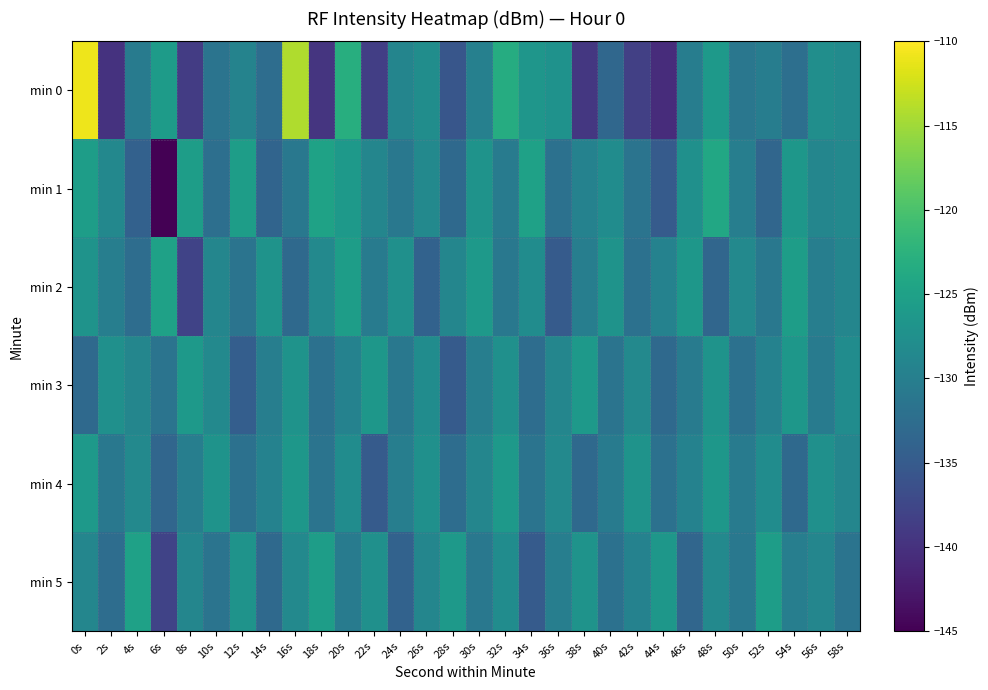

Reading right to left, extract all data points from this chart.

min 0: 58s=-128.1	56s=-127.8	54s=-132.2	52s=-130.1	50s=-131.1	48s=-126.2	46s=-130.2	44s=-140.6	42s=-138.4	40s=-133.2	38s=-139.3	36s=-127.2	34s=-126.6	32s=-123.3	30s=-129.7	28s=-135.6	26s=-127.8	24s=-129.0	22s=-138.5	20s=-123.1	18s=-139.6	16s=-114.2	14s=-132.5	12s=-129.4	10s=-131.5	8s=-138.7	6s=-125.7	4s=-130.4	2s=-139.8	0s=-110.9
min 1: 58s=-128.5	56s=-129.0	54s=-126.5	52s=-133.5	50s=-130.0	48s=-124.0	46s=-127.5	44s=-135.0	42s=-131.5	40s=-128.0	38s=-129.5	36s=-132.0	34s=-125.0	32s=-130.5	30s=-127.0	28s=-133.0	26s=-128.5	24s=-131.0	22s=-129.0	20s=-126.0	18s=-124.9	16s=-131.0	14s=-133.8	12s=-125.5	10s=-132.3	8s=-125.5	6s=-144.9	4s=-134.1	2s=-128.6	0s=-125.5
min 2: 58s=-129.0	56s=-130.0	54s=-125.5	52s=-131.0	50s=-128.5	48s=-133.5	46s=-126.5	44s=-129.5	42s=-132.0	40s=-127.0	38s=-130.0	36s=-135.0	34s=-128.0	32s=-131.0	30s=-126.0	28s=-129.0	26s=-134.0	24s=-127.5	22s=-130.5	20s=-125.5	18s=-128.5	16s=-133.0	14s=-127.0	12s=-131.5	10s=-129.0	8s=-138.0	6s=-125.0	4s=-132.5	2s=-130.0	0s=-127.0
min 3: 58s=-128.0	56s=-130.5	54s=-126.5	52s=-129.5	50s=-132.0	48s=-127.0	46s=-130.5	44s=-133.0	42s=-128.5	40s=-131.5	38s=-126.0	36s=-129.0	34s=-132.5	32s=-127.5	30s=-130.0	28s=-135.0	26s=-128.0	24s=-131.0	22s=-126.5	20s=-129.5	18s=-132.0	16s=-127.0	14s=-130.0	12s=-134.5	10s=-128.5	8s=-126.0	6s=-131.5	4s=-129.0	2s=-127.5	0s=-133.0
min 4: 58s=-129.0	56s=-127.5	54s=-133.0	52s=-128.0	50s=-130.5	48s=-126.5	46s=-129.5	44s=-132.0	42s=-127.0	40s=-130.5	38s=-133.0	36s=-128.5	34s=-131.5	32s=-126.0	30s=-129.0	28s=-132.5	26s=-127.5	24s=-130.0	22s=-135.0	20s=-128.0	18s=-131.5	16s=-126.5	14s=-129.5	12s=-132.0	10s=-127.0	8s=-130.0	6s=-133.5	4s=-128.5	2s=-131.0	0s=-126.0
min 5: 58s=-131.5	56s=-129.0	54s=-130.0	52s=-125.5	50s=-131.0	48s=-128.5	46s=-133.5	44s=-126.5	42s=-129.5	40s=-132.0	38s=-127.0	36s=-130.0	34s=-135.0	32s=-128.0	30s=-131.0	28s=-126.0	26s=-129.0	24s=-134.0	22s=-127.5	20s=-130.5	18s=-125.5	16s=-128.5	14s=-133.0	12s=-127.0	10s=-131.5	8s=-129.0	6s=-138.0	4s=-125.0	2s=-132.5	0s=-129.0